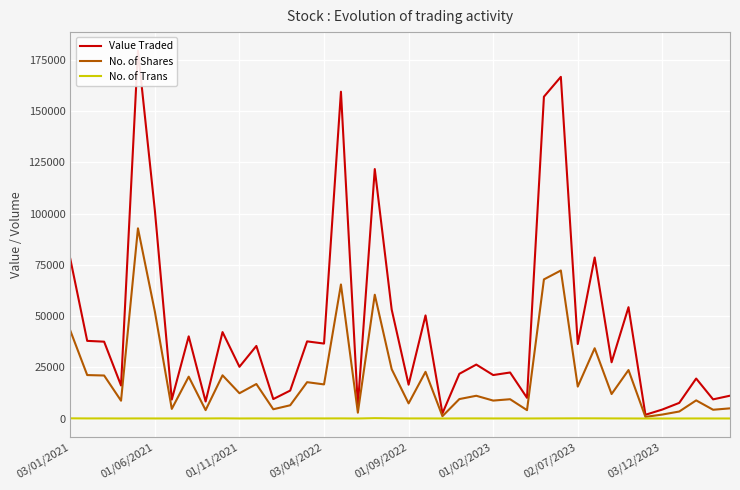

At how many categories does at least one series exceed 93911?

6